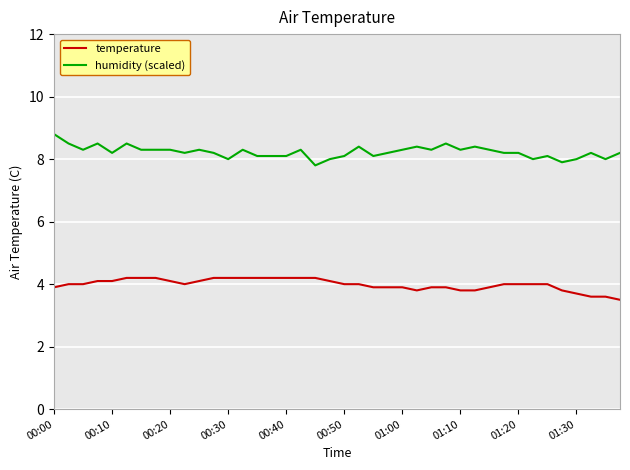

What is the difference between the maximum and minimum values in the humidity (scaled) series?

1.0